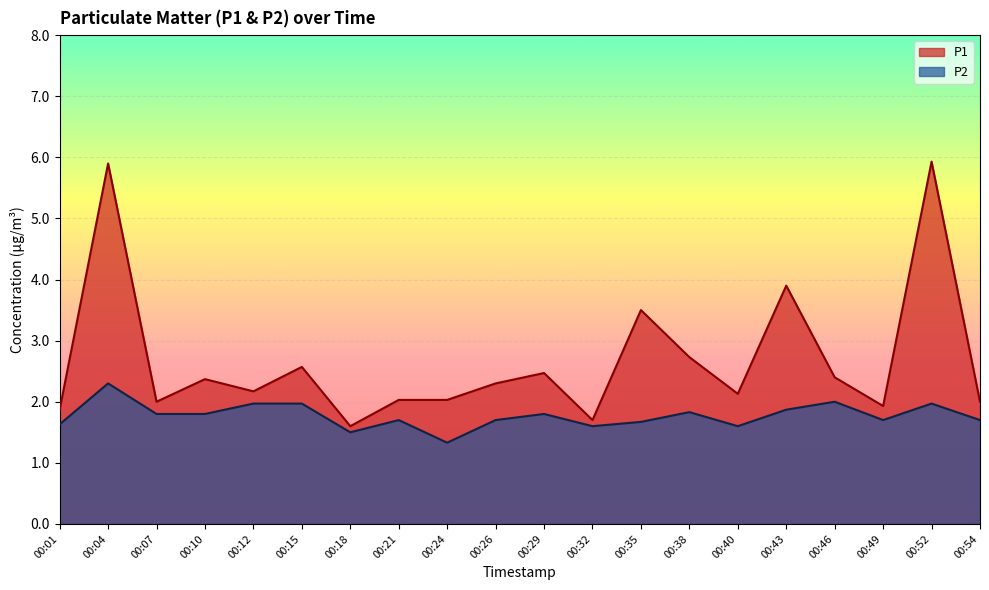

Which category has the lowest value in the P2 series?

00:24